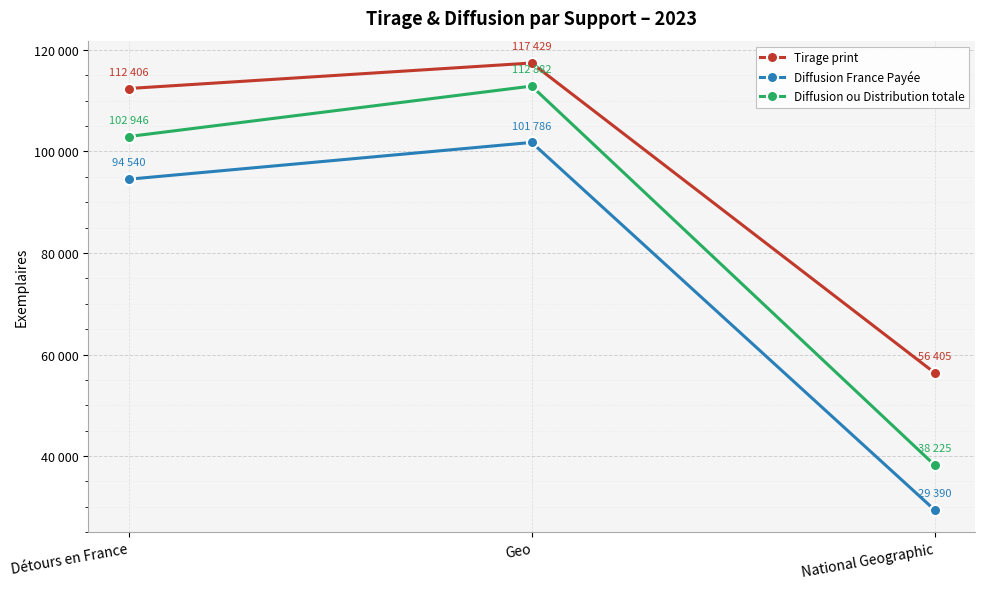

At how many categories does at least one series exceed 37864?

3